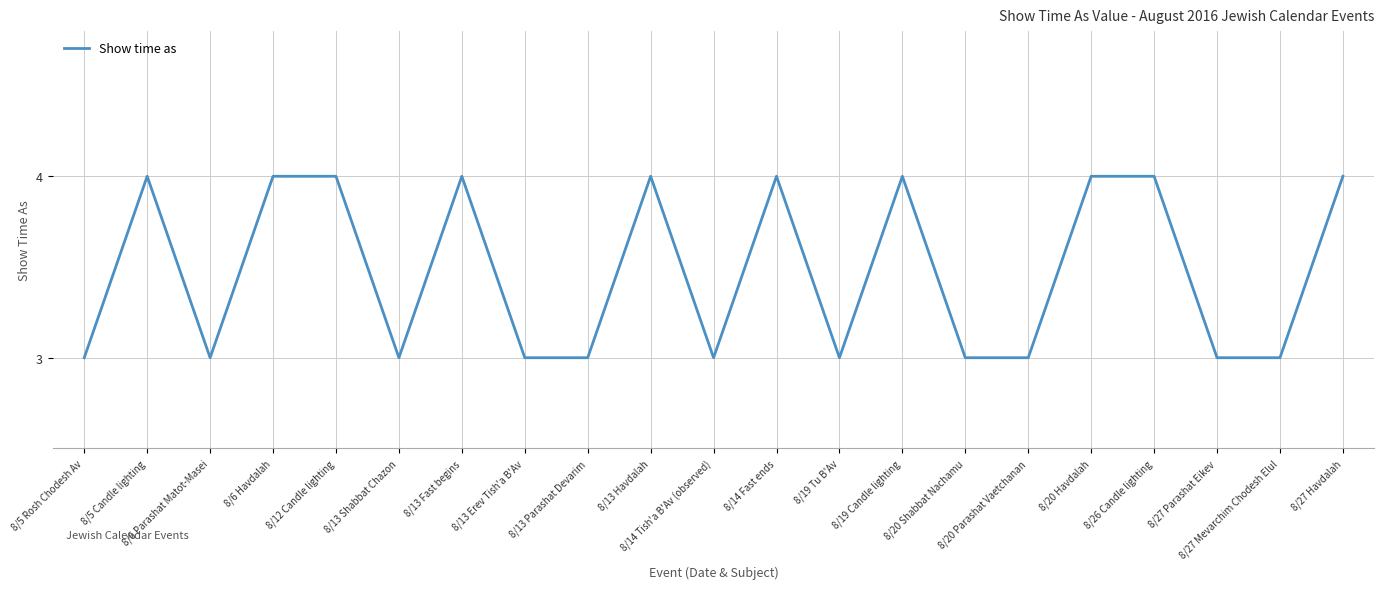

Reading right to left, transcribe all the data shown in this chart.

4	3	3	4	4	3	3	4	3	4	3	4	3	3	4	3	4	4	3	4	3